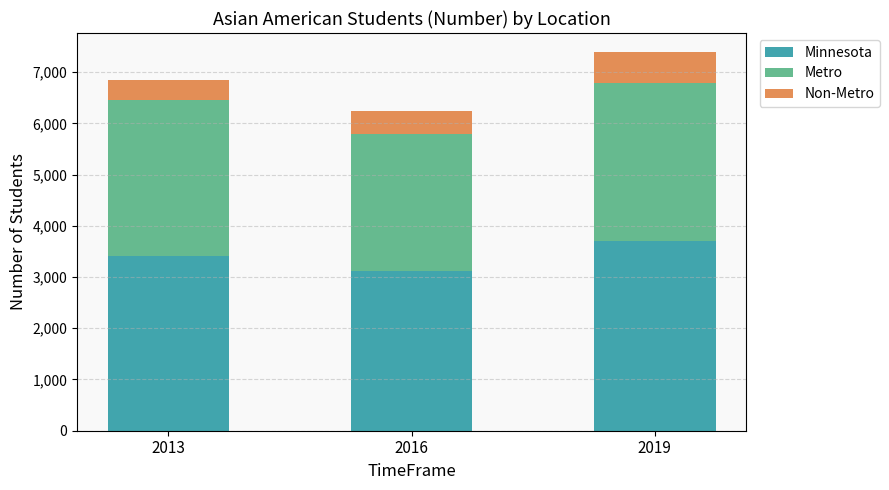

Count the number of data series in this chart.

3